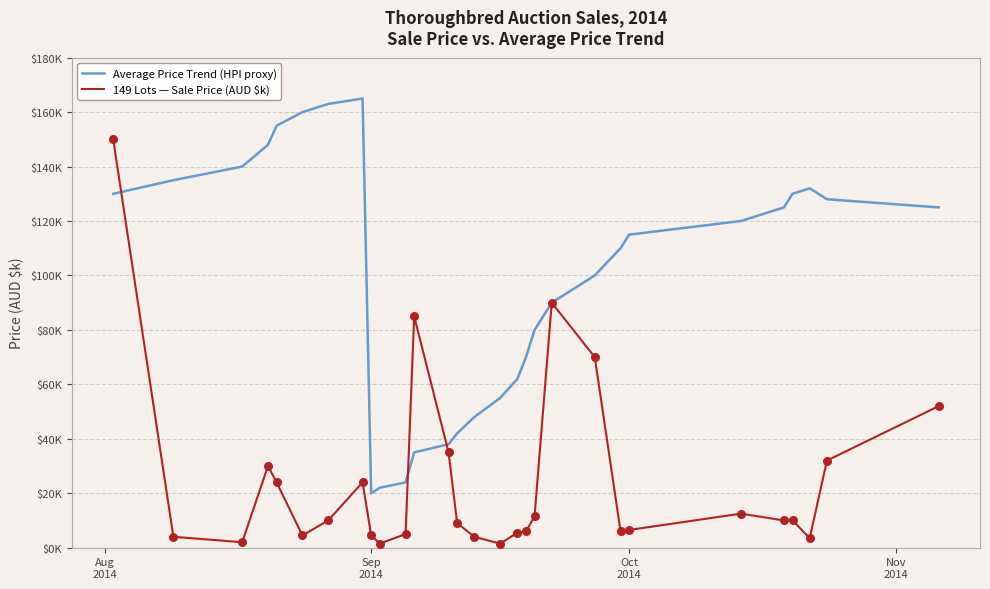

What are all the series names shown in the legend?

Average Price Trend (HPI proxy), 149 Lots — Sale Price (AUD $k)